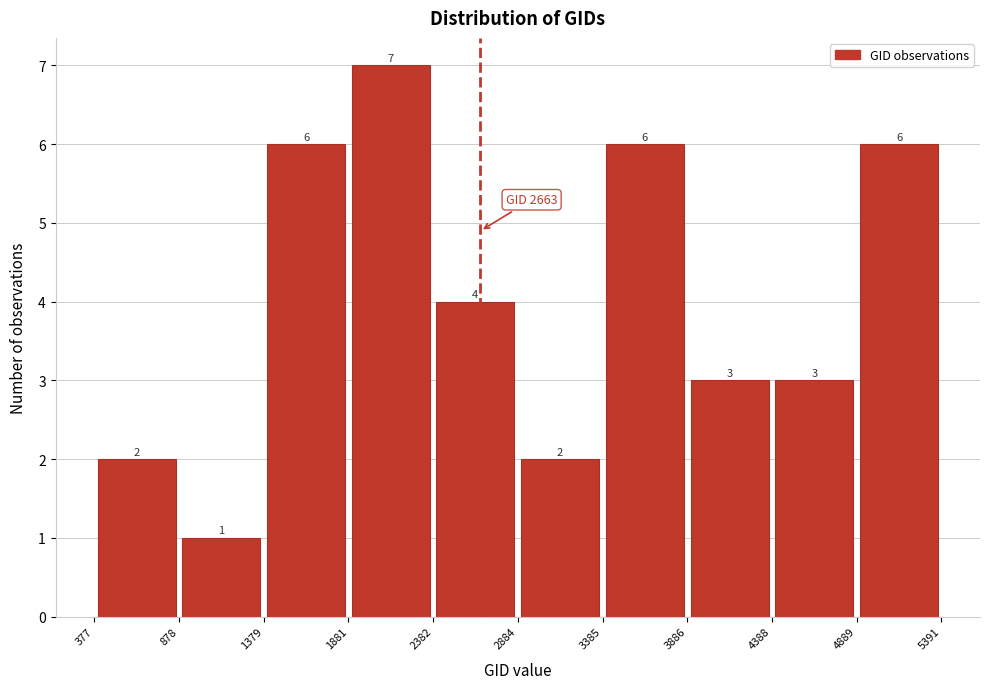

What is the height of the bar covering 2884 to 3385 on the x-axis?

2